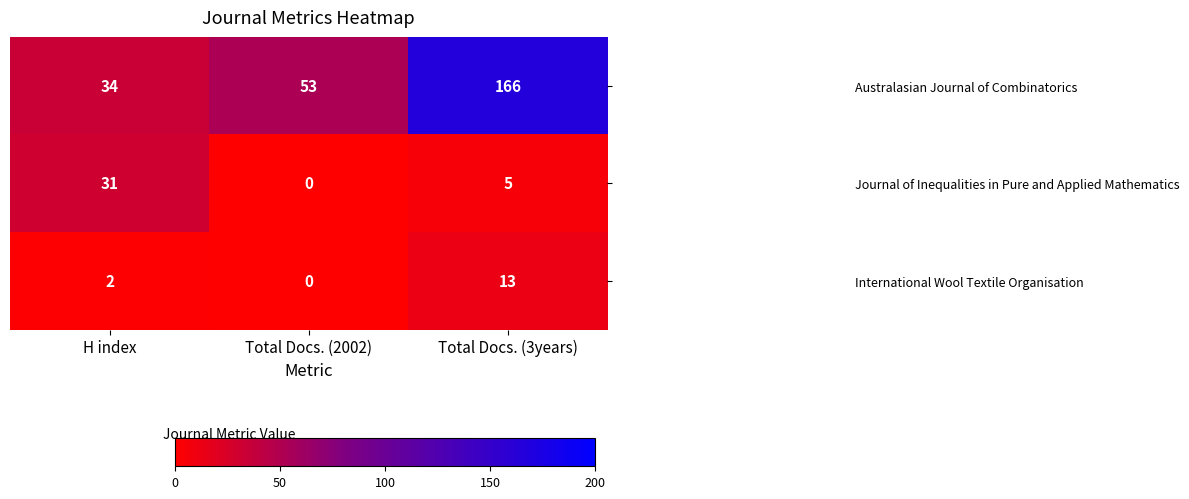

The International Wool Textile Organisation series shows 9 at Total Docs. (2002). True or false?

False